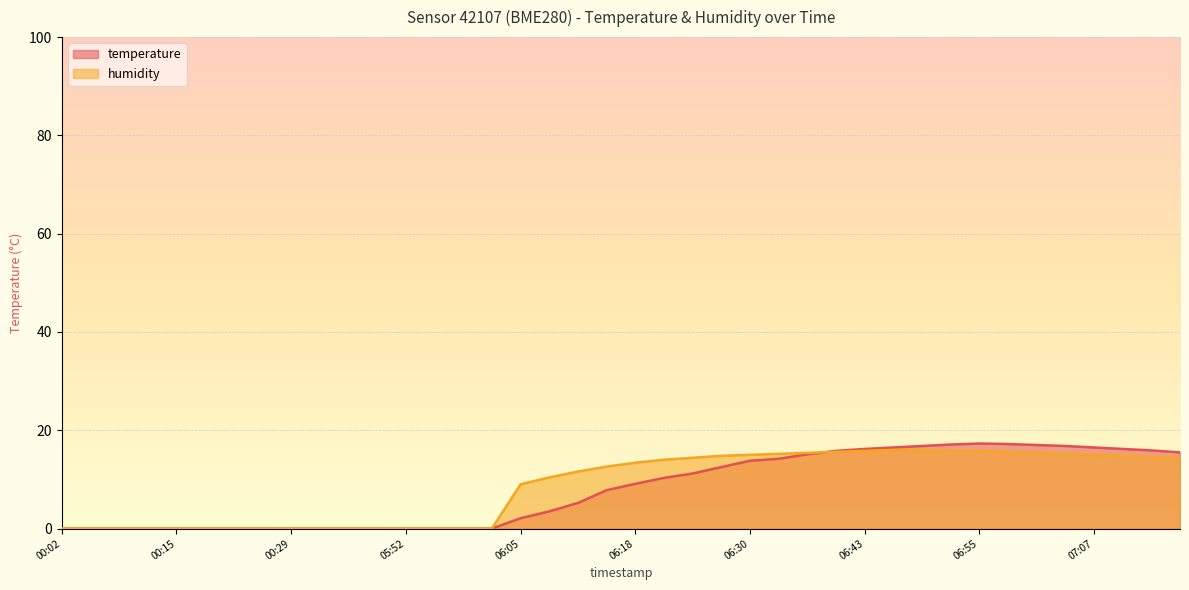

What is the value of the temperature point at the 17th from the left?

2.1